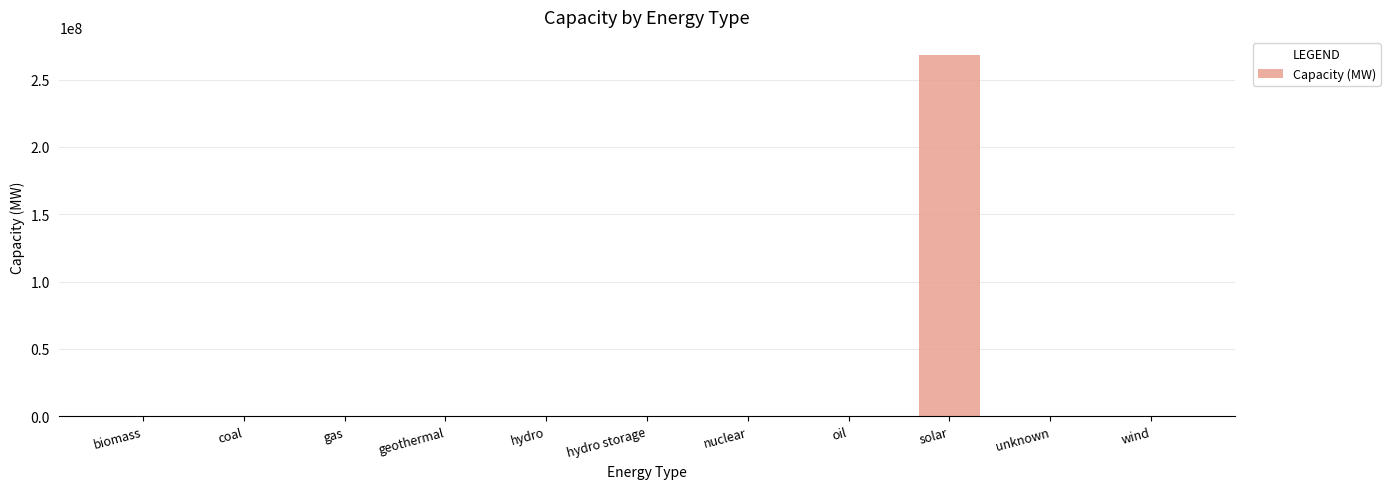

What is the change in value from nuclear to unknown?

+82